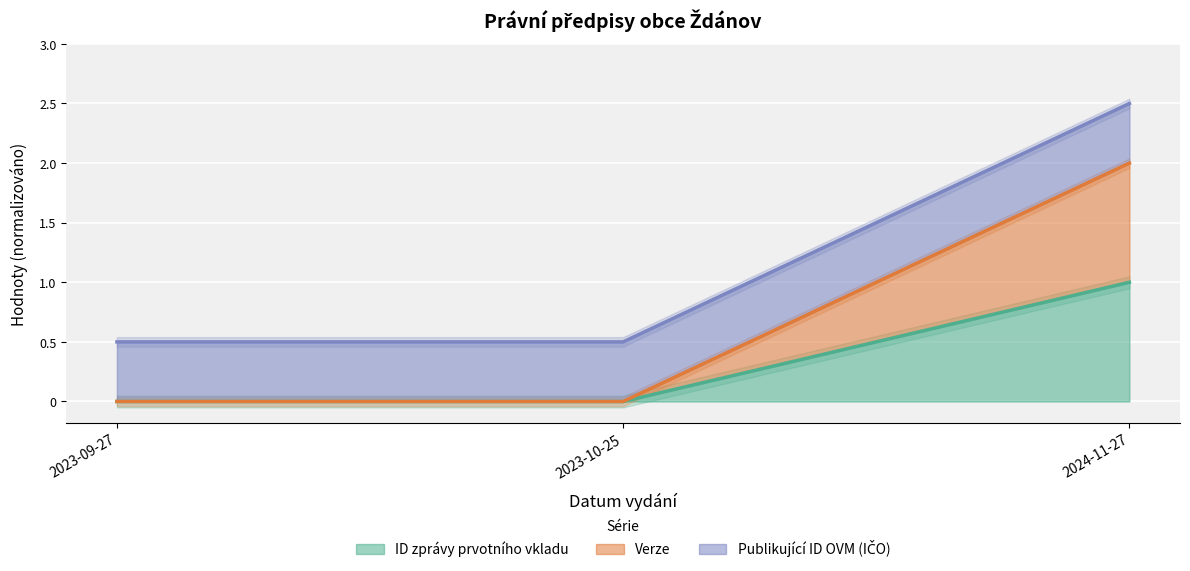

At which label is Verze closest to 1?

2023-10-25